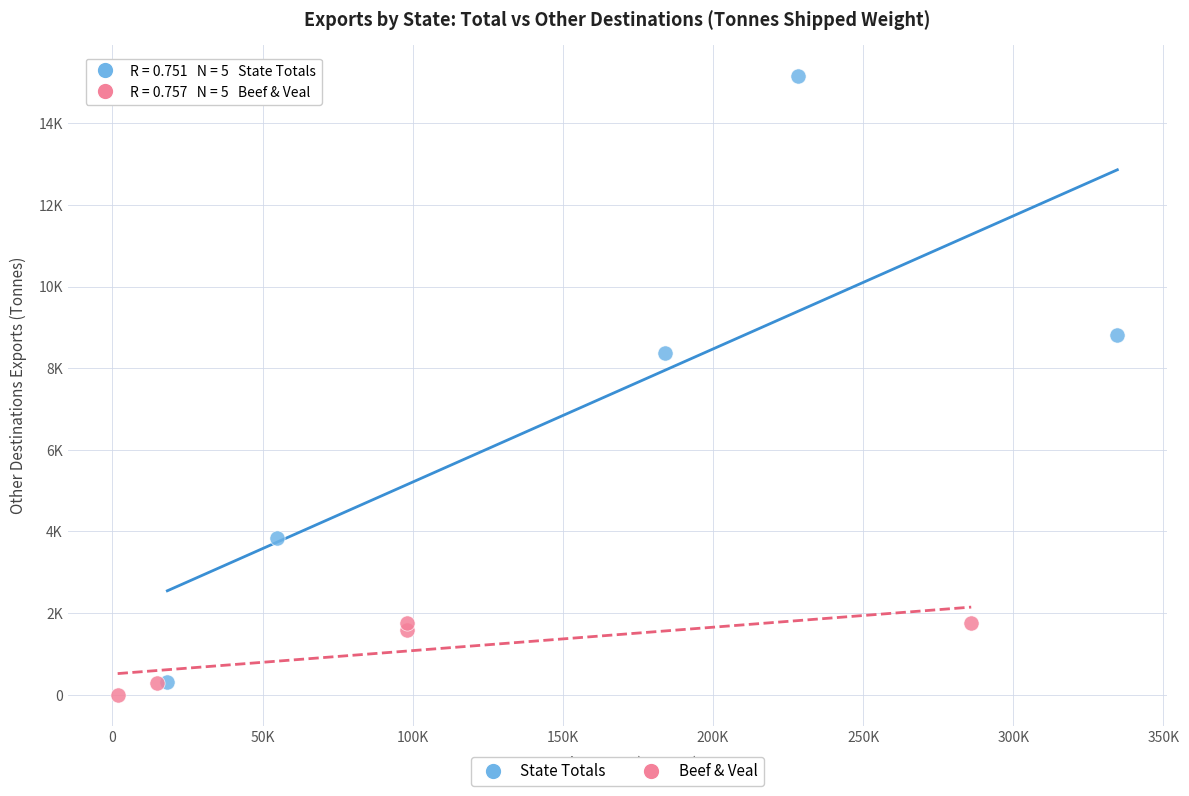

Which series reaches the minimum Y coordinate?

Beef & Veal